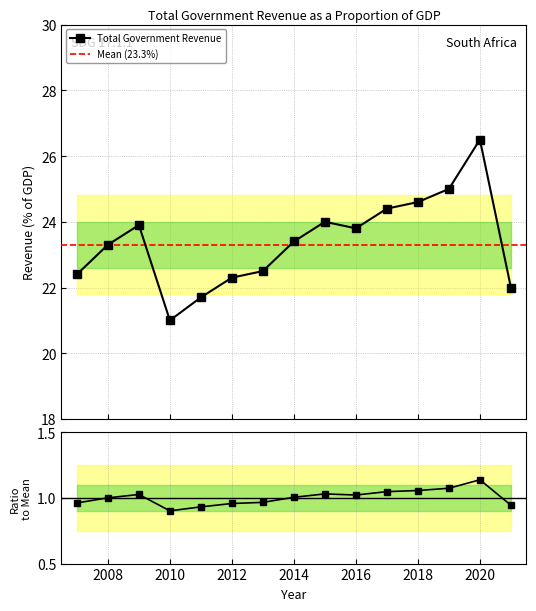

How many values are below 23?

6